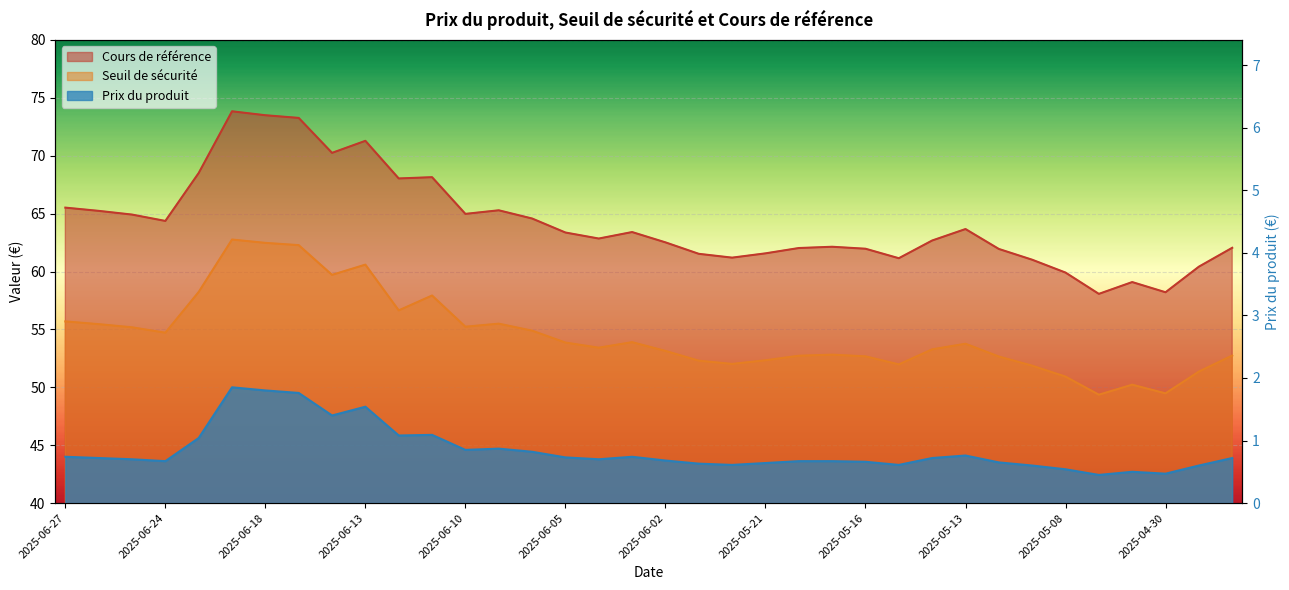

Rank the series by their maximum value, from highest to lowest.

Cours de référence, Seuil de sécurité, Prix du produit